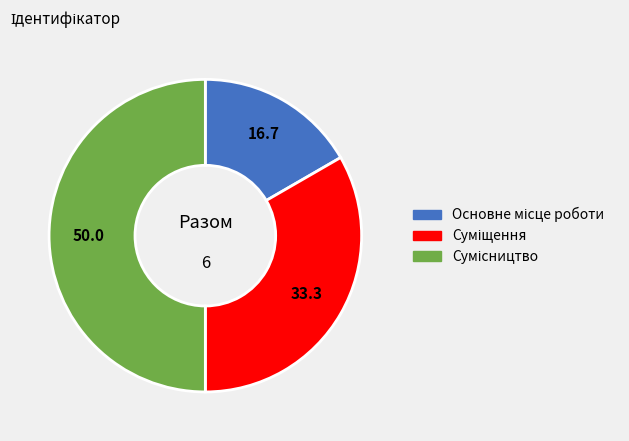

Count the number of slices in the pie.

3